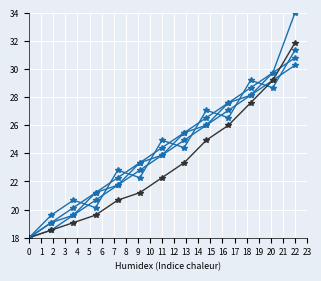

Reading left to right, list all the values displayed in this chart.

Взносы: 18.0	19.1	20.1	21.2	22.3	23.3	24.4	25.5	26.5	27.6	28.7	29.7	30.8
Пени: 18.0	18.5	19.6	20.7	21.7	22.8	23.9	24.9	26.0	27.1	28.1	29.2	30.3
Доходы: 18.0	19.6	20.7	20.1	22.8	22.3	24.9	24.4	27.1	26.5	29.2	28.7	31.3
Использовано: 18.0	18.5	19.1	19.6	20.7	21.2	22.3	23.3	24.9	26.0	27.6	29.2	31.9
Остаток: 18.0	19.1	19.6	21.2	21.7	23.3	23.9	25.5	26.0	27.6	28.1	29.7	34.0